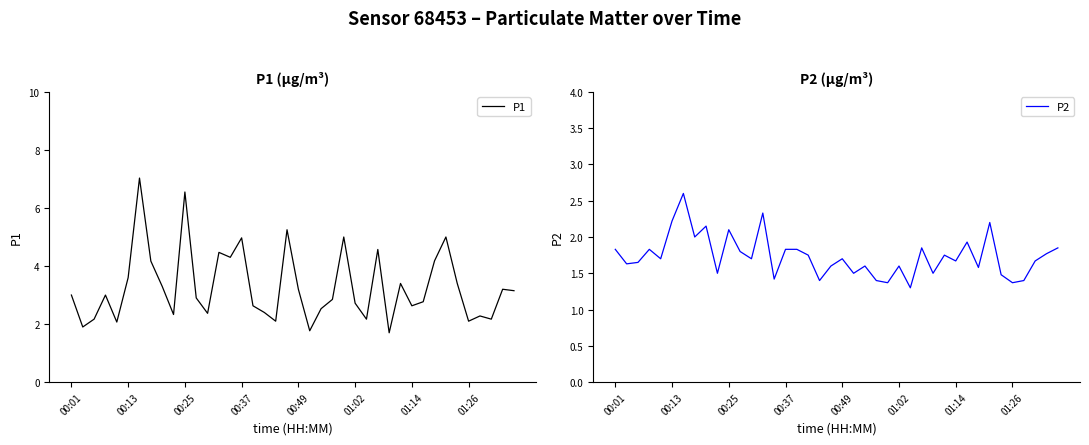

What is the sum of the P2 values at 31 and 12?

3.6